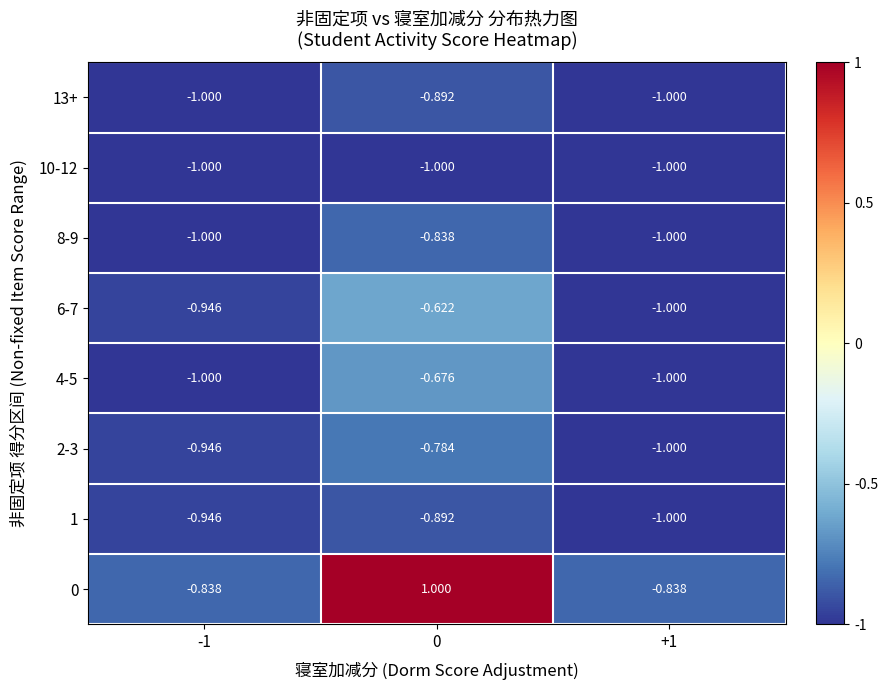

Is the value of 0 at +1 greater than the value of 10-12 at -1?

Yes